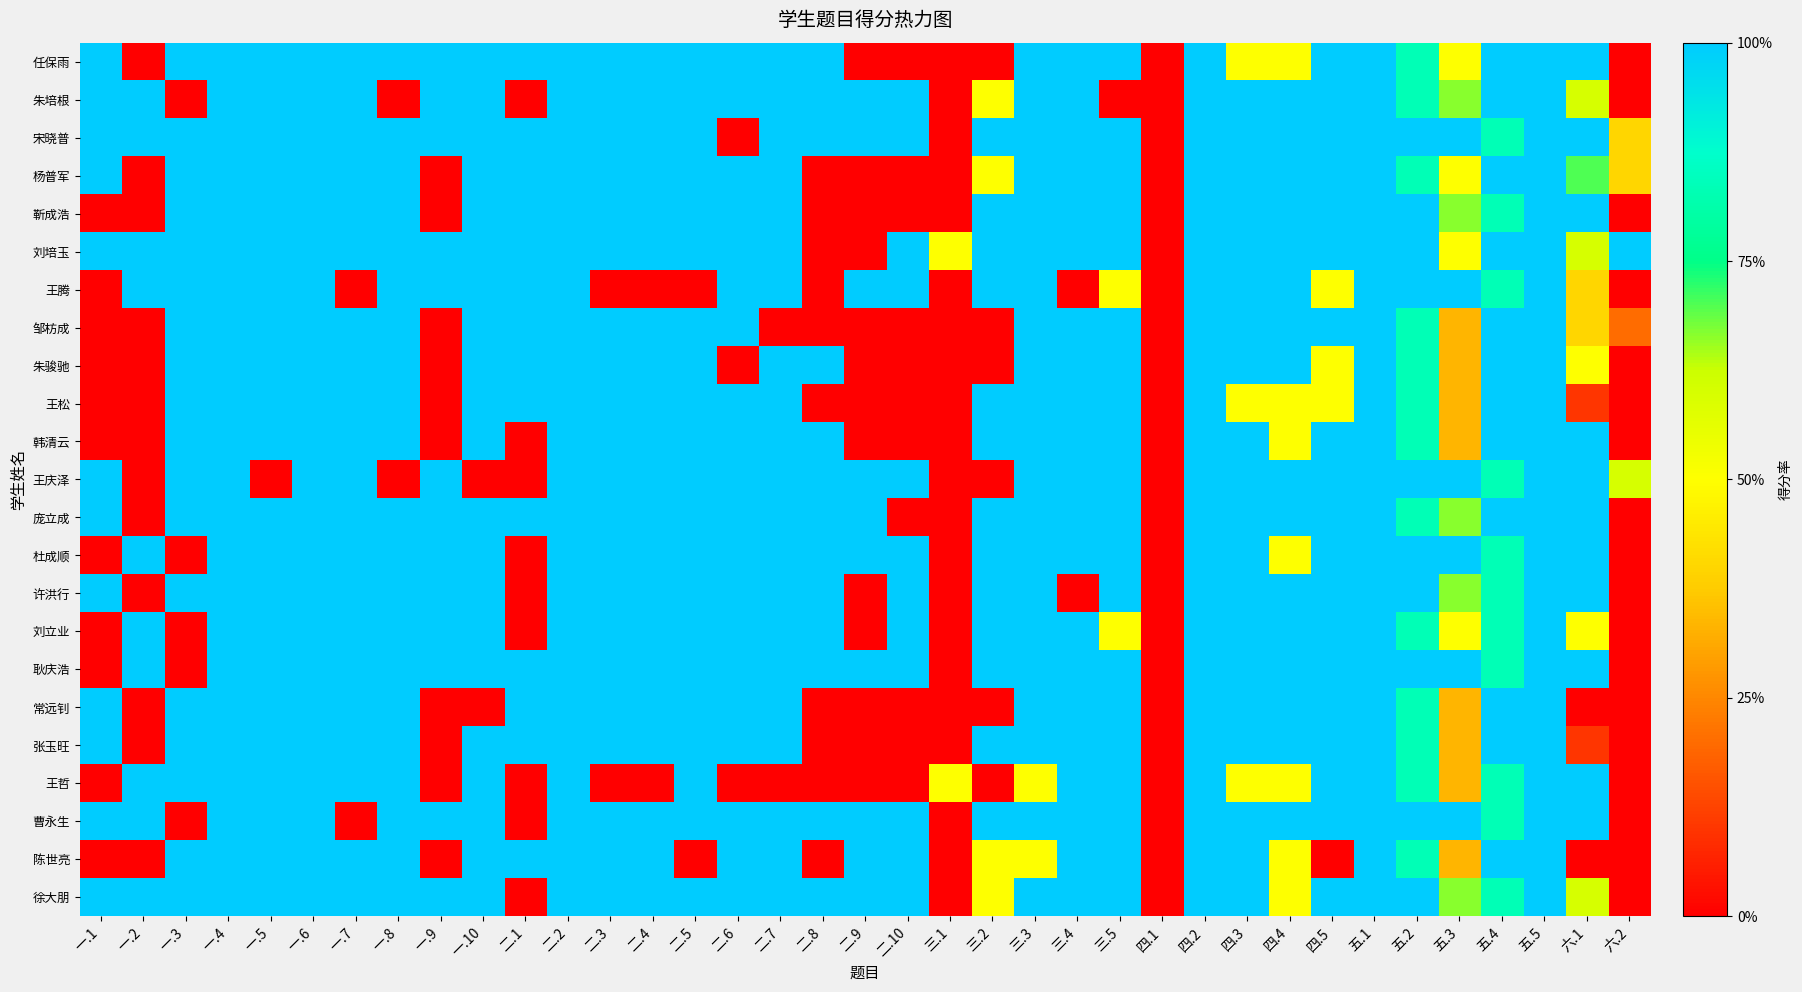

Reading left to right, list all the values displayed in this chart.

任保雨: 一.1=1.0	一.2=0.0	一.3=1.0	一.4=1.0	一.5=1.0	一.6=1.0	一.7=1.0	一.8=1.0	一.9=1.0	一.10=1.0	二.1=1.0	二.2=1.0	二.3=1.0	二.4=1.0	二.5=1.0	二.6=1.0	二.7=1.0	二.8=1.0	二.9=0.0	二.10=0.0	三.1=0.0	三.2=0.0	三.3=1.0	三.4=1.0	三.5=1.0	四.1=0.0	四.2=1.0	四.3=0.5	四.4=0.5	四.5=1.0	五.1=1.0	五.2=0.8	五.3=0.5	五.4=1.0	五.5=1.0	六.1=1.0	六.2=0.0
朱培根: 一.1=1.0	一.2=1.0	一.3=0.0	一.4=1.0	一.5=1.0	一.6=1.0	一.7=1.0	一.8=0.0	一.9=1.0	一.10=1.0	二.1=0.0	二.2=1.0	二.3=1.0	二.4=1.0	二.5=1.0	二.6=1.0	二.7=1.0	二.8=1.0	二.9=1.0	二.10=1.0	三.1=0.0	三.2=0.5	三.3=1.0	三.4=1.0	三.5=0.0	四.1=0.0	四.2=1.0	四.3=1.0	四.4=1.0	四.5=1.0	五.1=1.0	五.2=0.8	五.3=0.7	五.4=1.0	五.5=1.0	六.1=0.6	六.2=0.0
宋晓普: 一.1=1.0	一.2=1.0	一.3=1.0	一.4=1.0	一.5=1.0	一.6=1.0	一.7=1.0	一.8=1.0	一.9=1.0	一.10=1.0	二.1=1.0	二.2=1.0	二.3=1.0	二.4=1.0	二.5=1.0	二.6=0.0	二.7=1.0	二.8=1.0	二.9=1.0	二.10=1.0	三.1=0.0	三.2=1.0	三.3=1.0	三.4=1.0	三.5=1.0	四.1=0.0	四.2=1.0	四.3=1.0	四.4=1.0	四.5=1.0	五.1=1.0	五.2=1.0	五.3=1.0	五.4=0.8	五.5=1.0	六.1=1.0	六.2=0.4
杨普军: 一.1=1.0	一.2=0.0	一.3=1.0	一.4=1.0	一.5=1.0	一.6=1.0	一.7=1.0	一.8=1.0	一.9=0.0	一.10=1.0	二.1=1.0	二.2=1.0	二.3=1.0	二.4=1.0	二.5=1.0	二.6=1.0	二.7=1.0	二.8=0.0	二.9=0.0	二.10=0.0	三.1=0.0	三.2=0.5	三.3=1.0	三.4=1.0	三.5=1.0	四.1=0.0	四.2=1.0	四.3=1.0	四.4=1.0	四.5=1.0	五.1=1.0	五.2=0.8	五.3=0.5	五.4=1.0	五.5=1.0	六.1=0.7	六.2=0.4
靳成浩: 一.1=0.0	一.2=0.0	一.3=1.0	一.4=1.0	一.5=1.0	一.6=1.0	一.7=1.0	一.8=1.0	一.9=0.0	一.10=1.0	二.1=1.0	二.2=1.0	二.3=1.0	二.4=1.0	二.5=1.0	二.6=1.0	二.7=1.0	二.8=0.0	二.9=0.0	二.10=0.0	三.1=0.0	三.2=1.0	三.3=1.0	三.4=1.0	三.5=1.0	四.1=0.0	四.2=1.0	四.3=1.0	四.4=1.0	四.5=1.0	五.1=1.0	五.2=1.0	五.3=0.7	五.4=0.8	五.5=1.0	六.1=1.0	六.2=0.0
刘培玉: 一.1=1.0	一.2=1.0	一.3=1.0	一.4=1.0	一.5=1.0	一.6=1.0	一.7=1.0	一.8=1.0	一.9=1.0	一.10=1.0	二.1=1.0	二.2=1.0	二.3=1.0	二.4=1.0	二.5=1.0	二.6=1.0	二.7=1.0	二.8=0.0	二.9=0.0	二.10=1.0	三.1=0.5	三.2=1.0	三.3=1.0	三.4=1.0	三.5=1.0	四.1=0.0	四.2=1.0	四.3=1.0	四.4=1.0	四.5=1.0	五.1=1.0	五.2=1.0	五.3=0.5	五.4=1.0	五.5=1.0	六.1=0.6	六.2=1.0
王腾: 一.1=0.0	一.2=1.0	一.3=1.0	一.4=1.0	一.5=1.0	一.6=1.0	一.7=0.0	一.8=1.0	一.9=1.0	一.10=1.0	二.1=1.0	二.2=1.0	二.3=0.0	二.4=0.0	二.5=0.0	二.6=1.0	二.7=1.0	二.8=0.0	二.9=1.0	二.10=1.0	三.1=0.0	三.2=1.0	三.3=1.0	三.4=0.0	三.5=0.5	四.1=0.0	四.2=1.0	四.3=1.0	四.4=1.0	四.5=0.5	五.1=1.0	五.2=1.0	五.3=1.0	五.4=0.8	五.5=1.0	六.1=0.4	六.2=0.0
邹枋成: 一.1=0.0	一.2=0.0	一.3=1.0	一.4=1.0	一.5=1.0	一.6=1.0	一.7=1.0	一.8=1.0	一.9=0.0	一.10=1.0	二.1=1.0	二.2=1.0	二.3=1.0	二.4=1.0	二.5=1.0	二.6=1.0	二.7=0.0	二.8=0.0	二.9=0.0	二.10=0.0	三.1=0.0	三.2=0.0	三.3=1.0	三.4=1.0	三.5=1.0	四.1=0.0	四.2=1.0	四.3=1.0	四.4=1.0	四.5=1.0	五.1=1.0	五.2=0.8	五.3=0.3	五.4=1.0	五.5=1.0	六.1=0.4	六.2=0.2
朱骏驰: 一.1=0.0	一.2=0.0	一.3=1.0	一.4=1.0	一.5=1.0	一.6=1.0	一.7=1.0	一.8=1.0	一.9=0.0	一.10=1.0	二.1=1.0	二.2=1.0	二.3=1.0	二.4=1.0	二.5=1.0	二.6=0.0	二.7=1.0	二.8=1.0	二.9=0.0	二.10=0.0	三.1=0.0	三.2=0.0	三.3=1.0	三.4=1.0	三.5=1.0	四.1=0.0	四.2=1.0	四.3=1.0	四.4=1.0	四.5=0.5	五.1=1.0	五.2=0.8	五.3=0.3	五.4=1.0	五.5=1.0	六.1=0.5	六.2=0.0
王松: 一.1=0.0	一.2=0.0	一.3=1.0	一.4=1.0	一.5=1.0	一.6=1.0	一.7=1.0	一.8=1.0	一.9=0.0	一.10=1.0	二.1=1.0	二.2=1.0	二.3=1.0	二.4=1.0	二.5=1.0	二.6=1.0	二.7=1.0	二.8=0.0	二.9=0.0	二.10=0.0	三.1=0.0	三.2=1.0	三.3=1.0	三.4=1.0	三.5=1.0	四.1=0.0	四.2=1.0	四.3=0.5	四.4=0.5	四.5=0.5	五.1=1.0	五.2=0.8	五.3=0.3	五.4=1.0	五.5=1.0	六.1=0.1	六.2=0.0
韩清云: 一.1=0.0	一.2=0.0	一.3=1.0	一.4=1.0	一.5=1.0	一.6=1.0	一.7=1.0	一.8=1.0	一.9=0.0	一.10=1.0	二.1=0.0	二.2=1.0	二.3=1.0	二.4=1.0	二.5=1.0	二.6=1.0	二.7=1.0	二.8=1.0	二.9=0.0	二.10=0.0	三.1=0.0	三.2=1.0	三.3=1.0	三.4=1.0	三.5=1.0	四.1=0.0	四.2=1.0	四.3=1.0	四.4=0.5	四.5=1.0	五.1=1.0	五.2=0.8	五.3=0.3	五.4=1.0	五.5=1.0	六.1=1.0	六.2=0.0
王庆泽: 一.1=1.0	一.2=0.0	一.3=1.0	一.4=1.0	一.5=0.0	一.6=1.0	一.7=1.0	一.8=0.0	一.9=1.0	一.10=0.0	二.1=0.0	二.2=1.0	二.3=1.0	二.4=1.0	二.5=1.0	二.6=1.0	二.7=1.0	二.8=1.0	二.9=1.0	二.10=1.0	三.1=0.0	三.2=0.0	三.3=1.0	三.4=1.0	三.5=1.0	四.1=0.0	四.2=1.0	四.3=1.0	四.4=1.0	四.5=1.0	五.1=1.0	五.2=1.0	五.3=1.0	五.4=0.8	五.5=1.0	六.1=1.0	六.2=0.6
庞立成: 一.1=1.0	一.2=0.0	一.3=1.0	一.4=1.0	一.5=1.0	一.6=1.0	一.7=1.0	一.8=1.0	一.9=1.0	一.10=1.0	二.1=1.0	二.2=1.0	二.3=1.0	二.4=1.0	二.5=1.0	二.6=1.0	二.7=1.0	二.8=1.0	二.9=1.0	二.10=0.0	三.1=0.0	三.2=1.0	三.3=1.0	三.4=1.0	三.5=1.0	四.1=0.0	四.2=1.0	四.3=1.0	四.4=1.0	四.5=1.0	五.1=1.0	五.2=0.8	五.3=0.7	五.4=1.0	五.5=1.0	六.1=1.0	六.2=0.0
杜成顺: 一.1=0.0	一.2=1.0	一.3=0.0	一.4=1.0	一.5=1.0	一.6=1.0	一.7=1.0	一.8=1.0	一.9=1.0	一.10=1.0	二.1=0.0	二.2=1.0	二.3=1.0	二.4=1.0	二.5=1.0	二.6=1.0	二.7=1.0	二.8=1.0	二.9=1.0	二.10=1.0	三.1=0.0	三.2=1.0	三.3=1.0	三.4=1.0	三.5=1.0	四.1=0.0	四.2=1.0	四.3=1.0	四.4=0.5	四.5=1.0	五.1=1.0	五.2=1.0	五.3=1.0	五.4=0.8	五.5=1.0	六.1=1.0	六.2=0.0
许洪行: 一.1=1.0	一.2=0.0	一.3=1.0	一.4=1.0	一.5=1.0	一.6=1.0	一.7=1.0	一.8=1.0	一.9=1.0	一.10=1.0	二.1=0.0	二.2=1.0	二.3=1.0	二.4=1.0	二.5=1.0	二.6=1.0	二.7=1.0	二.8=1.0	二.9=0.0	二.10=1.0	三.1=0.0	三.2=1.0	三.3=1.0	三.4=0.0	三.5=1.0	四.1=0.0	四.2=1.0	四.3=1.0	四.4=1.0	四.5=1.0	五.1=1.0	五.2=1.0	五.3=0.7	五.4=0.8	五.5=1.0	六.1=1.0	六.2=0.0
刘立业: 一.1=0.0	一.2=1.0	一.3=0.0	一.4=1.0	一.5=1.0	一.6=1.0	一.7=1.0	一.8=1.0	一.9=1.0	一.10=1.0	二.1=0.0	二.2=1.0	二.3=1.0	二.4=1.0	二.5=1.0	二.6=1.0	二.7=1.0	二.8=1.0	二.9=0.0	二.10=1.0	三.1=0.0	三.2=1.0	三.3=1.0	三.4=1.0	三.5=0.5	四.1=0.0	四.2=1.0	四.3=1.0	四.4=1.0	四.5=1.0	五.1=1.0	五.2=0.8	五.3=0.5	五.4=0.8	五.5=1.0	六.1=0.5	六.2=0.0
耿庆浩: 一.1=0.0	一.2=1.0	一.3=0.0	一.4=1.0	一.5=1.0	一.6=1.0	一.7=1.0	一.8=1.0	一.9=1.0	一.10=1.0	二.1=1.0	二.2=1.0	二.3=1.0	二.4=1.0	二.5=1.0	二.6=1.0	二.7=1.0	二.8=1.0	二.9=1.0	二.10=1.0	三.1=0.0	三.2=1.0	三.3=1.0	三.4=1.0	三.5=1.0	四.1=0.0	四.2=1.0	四.3=1.0	四.4=1.0	四.5=1.0	五.1=1.0	五.2=1.0	五.3=1.0	五.4=0.8	五.5=1.0	六.1=1.0	六.2=0.0
常远钊: 一.1=1.0	一.2=0.0	一.3=1.0	一.4=1.0	一.5=1.0	一.6=1.0	一.7=1.0	一.8=1.0	一.9=0.0	一.10=0.0	二.1=1.0	二.2=1.0	二.3=1.0	二.4=1.0	二.5=1.0	二.6=1.0	二.7=1.0	二.8=0.0	二.9=0.0	二.10=0.0	三.1=0.0	三.2=0.0	三.3=1.0	三.4=1.0	三.5=1.0	四.1=0.0	四.2=1.0	四.3=1.0	四.4=1.0	四.5=1.0	五.1=1.0	五.2=0.8	五.3=0.3	五.4=1.0	五.5=1.0	六.1=0.0	六.2=0.0
张玉旺: 一.1=1.0	一.2=0.0	一.3=1.0	一.4=1.0	一.5=1.0	一.6=1.0	一.7=1.0	一.8=1.0	一.9=0.0	一.10=1.0	二.1=1.0	二.2=1.0	二.3=1.0	二.4=1.0	二.5=1.0	二.6=1.0	二.7=1.0	二.8=0.0	二.9=0.0	二.10=0.0	三.1=0.0	三.2=1.0	三.3=1.0	三.4=1.0	三.5=1.0	四.1=0.0	四.2=1.0	四.3=1.0	四.4=1.0	四.5=1.0	五.1=1.0	五.2=0.8	五.3=0.3	五.4=1.0	五.5=1.0	六.1=0.1	六.2=0.0
王哲: 一.1=0.0	一.2=1.0	一.3=1.0	一.4=1.0	一.5=1.0	一.6=1.0	一.7=1.0	一.8=1.0	一.9=0.0	一.10=1.0	二.1=0.0	二.2=1.0	二.3=0.0	二.4=0.0	二.5=1.0	二.6=0.0	二.7=0.0	二.8=0.0	二.9=0.0	二.10=0.0	三.1=0.5	三.2=0.0	三.3=0.5	三.4=1.0	三.5=1.0	四.1=0.0	四.2=1.0	四.3=0.5	四.4=0.5	四.5=1.0	五.1=1.0	五.2=0.8	五.3=0.3	五.4=0.8	五.5=1.0	六.1=1.0	六.2=0.0
曹永生: 一.1=1.0	一.2=1.0	一.3=0.0	一.4=1.0	一.5=1.0	一.6=1.0	一.7=0.0	一.8=1.0	一.9=1.0	一.10=1.0	二.1=0.0	二.2=1.0	二.3=1.0	二.4=1.0	二.5=1.0	二.6=1.0	二.7=1.0	二.8=1.0	二.9=1.0	二.10=1.0	三.1=0.0	三.2=1.0	三.3=1.0	三.4=1.0	三.5=1.0	四.1=0.0	四.2=1.0	四.3=1.0	四.4=1.0	四.5=1.0	五.1=1.0	五.2=1.0	五.3=1.0	五.4=0.8	五.5=1.0	六.1=1.0	六.2=0.0
陈世亮: 一.1=0.0	一.2=0.0	一.3=1.0	一.4=1.0	一.5=1.0	一.6=1.0	一.7=1.0	一.8=1.0	一.9=0.0	一.10=1.0	二.1=1.0	二.2=1.0	二.3=1.0	二.4=1.0	二.5=0.0	二.6=1.0	二.7=1.0	二.8=0.0	二.9=1.0	二.10=1.0	三.1=0.0	三.2=0.5	三.3=0.5	三.4=1.0	三.5=1.0	四.1=0.0	四.2=1.0	四.3=1.0	四.4=0.5	四.5=0.0	五.1=1.0	五.2=0.8	五.3=0.3	五.4=1.0	五.5=1.0	六.1=0.0	六.2=0.0
徐大朋: 一.1=1.0	一.2=1.0	一.3=1.0	一.4=1.0	一.5=1.0	一.6=1.0	一.7=1.0	一.8=1.0	一.9=1.0	一.10=1.0	二.1=0.0	二.2=1.0	二.3=1.0	二.4=1.0	二.5=1.0	二.6=1.0	二.7=1.0	二.8=1.0	二.9=1.0	二.10=1.0	三.1=0.0	三.2=0.5	三.3=1.0	三.4=1.0	三.5=1.0	四.1=0.0	四.2=1.0	四.3=1.0	四.4=0.5	四.5=1.0	五.1=1.0	五.2=1.0	五.3=0.7	五.4=0.8	五.5=1.0	六.1=0.6	六.2=0.0